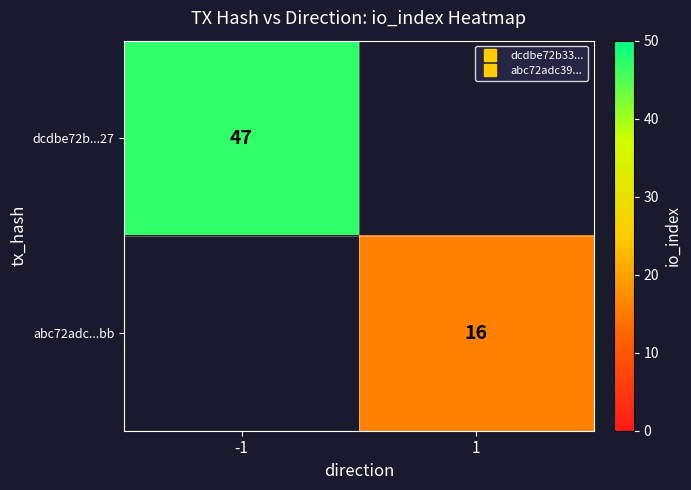

Rank the categories by dcdbe72b...27 value from highest to lowest.

-1, 1